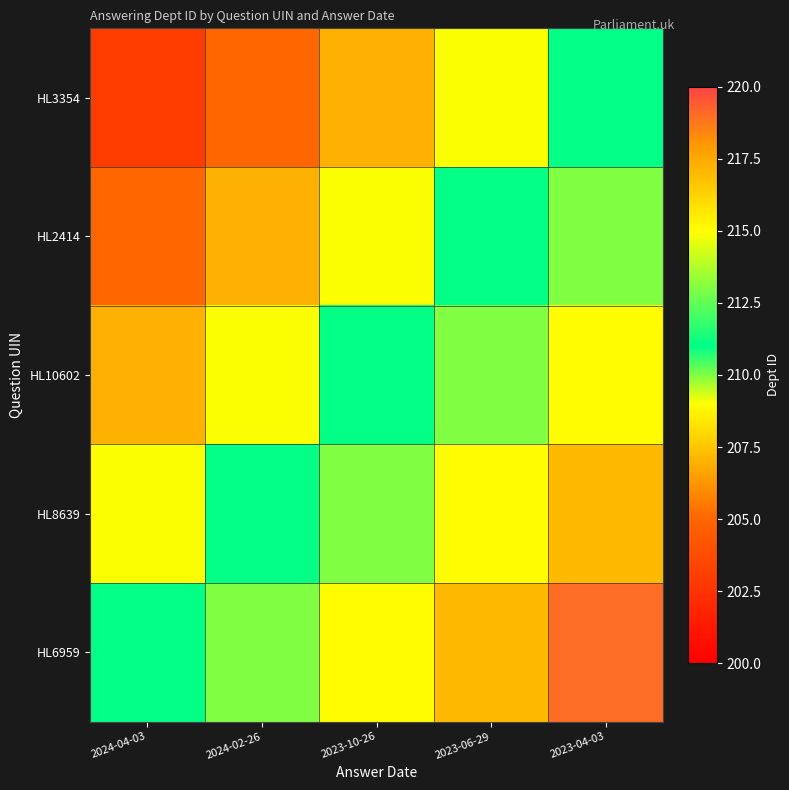

Reading right to left, what are all the values shown in this chart?

HL3354: 2023-04-03=211	2023-06-29=209	2023-10-26=207	2024-02-26=205	2024-04-03=203
HL2414: 2023-04-03=213	2023-06-29=211	2023-10-26=209	2024-02-26=207	2024-04-03=205
HL10602: 2023-04-03=215	2023-06-29=213	2023-10-26=211	2024-02-26=209	2024-04-03=207
HL8639: 2023-04-03=217	2023-06-29=215	2023-10-26=213	2024-02-26=211	2024-04-03=209
HL6959: 2023-04-03=219	2023-06-29=217	2023-10-26=215	2024-02-26=213	2024-04-03=211